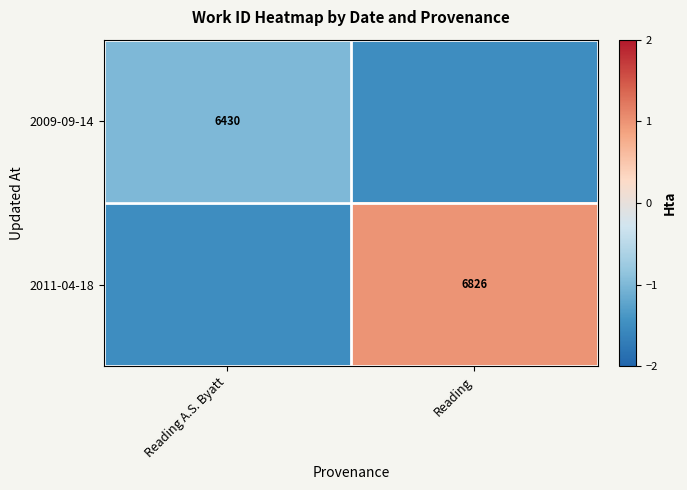

True or false: 2009-09-14 has a value of 6430.0 at Reading A.S. Byatt.

True